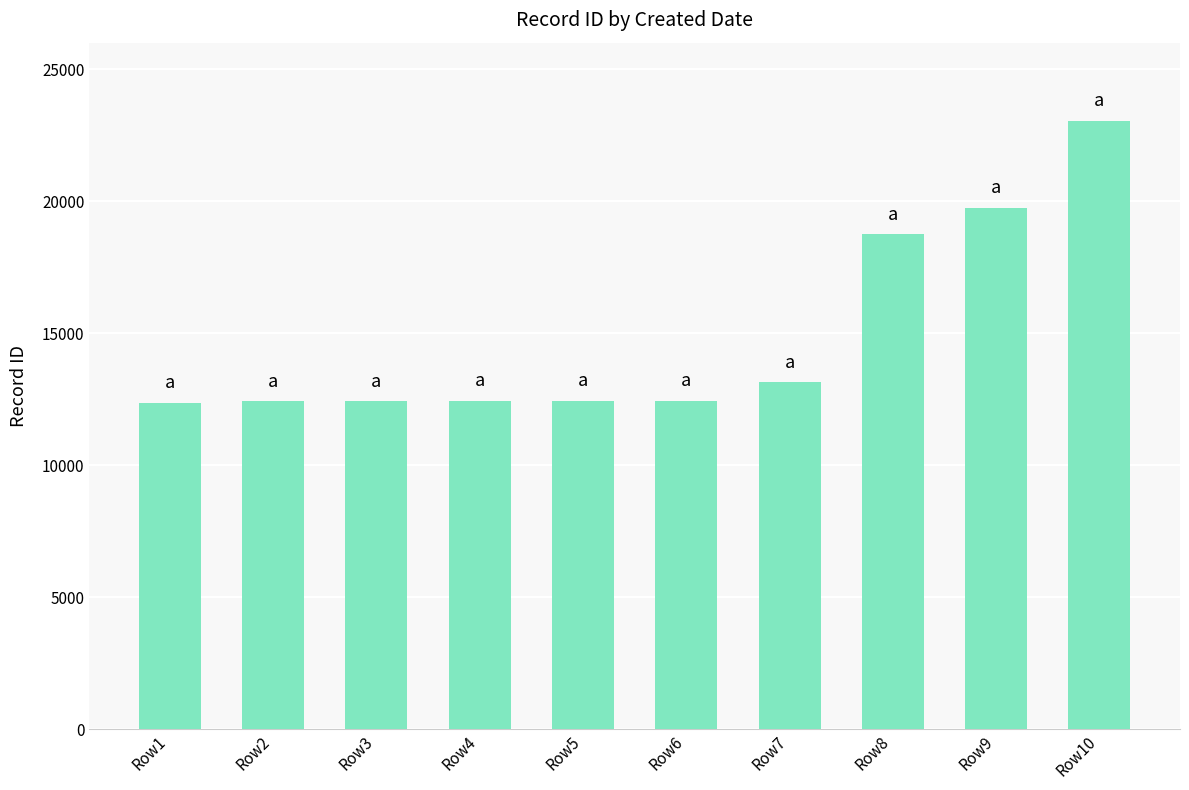

At which category does the chart reach its peak across all series?

Row10